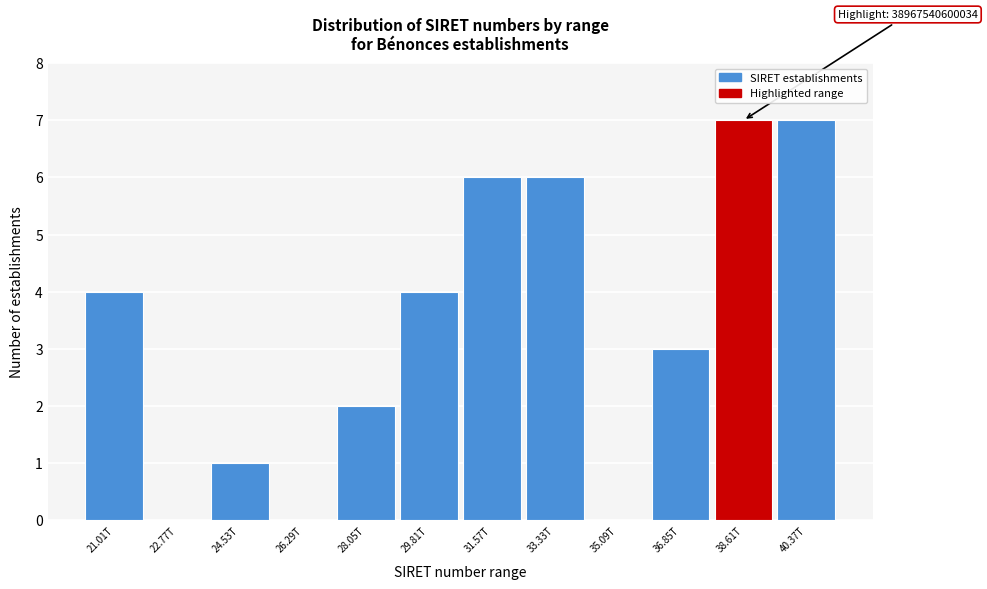

Reading left to right, transcribe all the data shown in this chart.

21.01T=4	22.77T=0	24.53T=1	26.29T=0	28.05T=2	29.81T=4	31.57T=6	33.33T=6	35.09T=0	36.85T=3	38.61T=7	40.37T=7